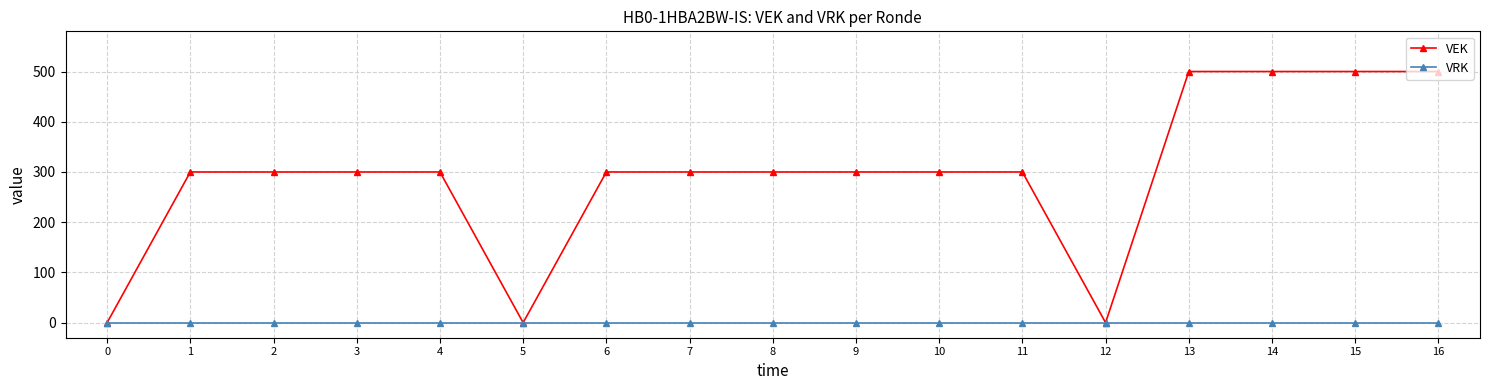

Reading left to right, list all the values displayed in this chart.

VEK: 0=0	1=300	2=300	3=300	4=300	5=0	6=300	7=300	8=300	9=300	10=300	11=300	12=0	13=500	14=500	15=500	16=500
VRK: 0=0	1=0	2=0	3=0	4=0	5=0	6=0	7=0	8=0	9=0	10=0	11=0	12=0	13=0	14=0	15=0	16=0